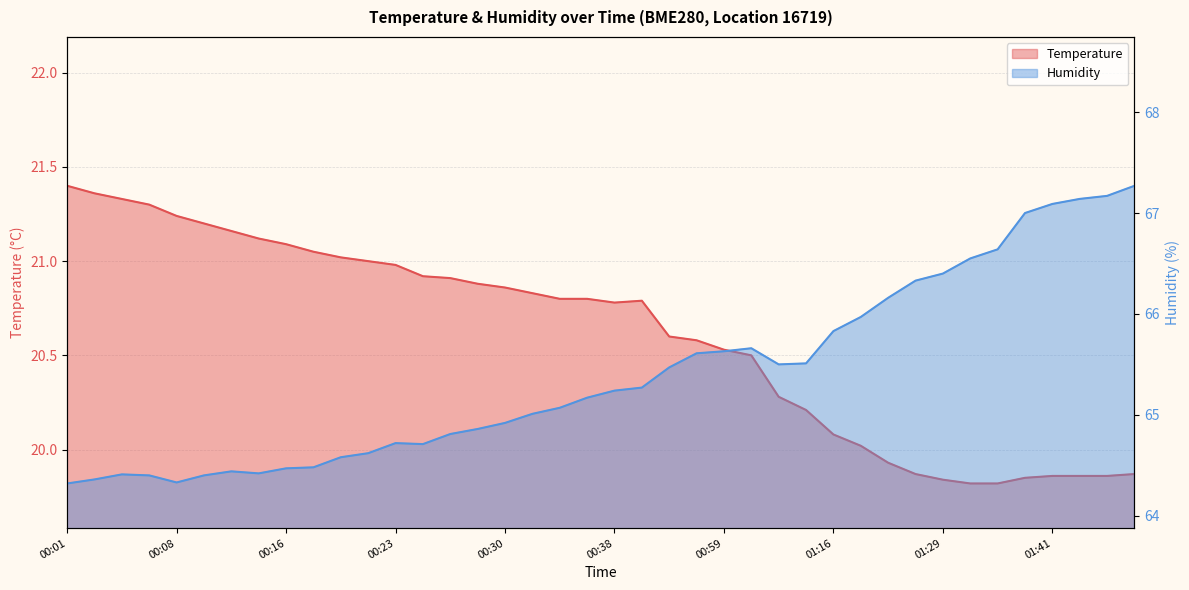

What is the difference between the highest and lowest values at 00:38?

44.5